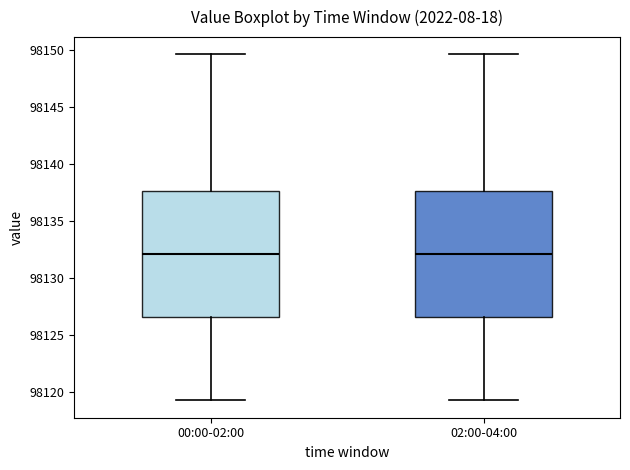

Reading left to right, transcribe this box plot: for each box, give where its median line is, the range the box spans, and where its two whiskers end, as read against the y-axis. The values are not printed on the chart, so give them approximately, as read against the axis.

00:00-02:00: median 98132.0, box 98126.5 to 98137.5, whiskers 98119.0 to 98149.5
02:00-04:00: median 98132.0, box 98126.5 to 98137.5, whiskers 98119.0 to 98149.5